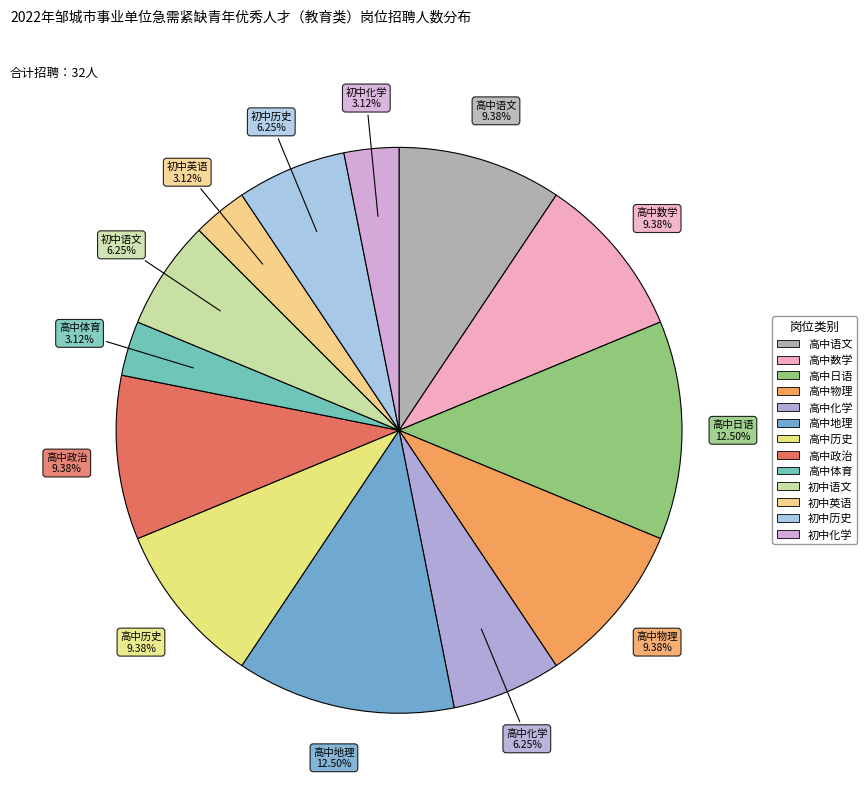

Count the number of slices in the pie.

13